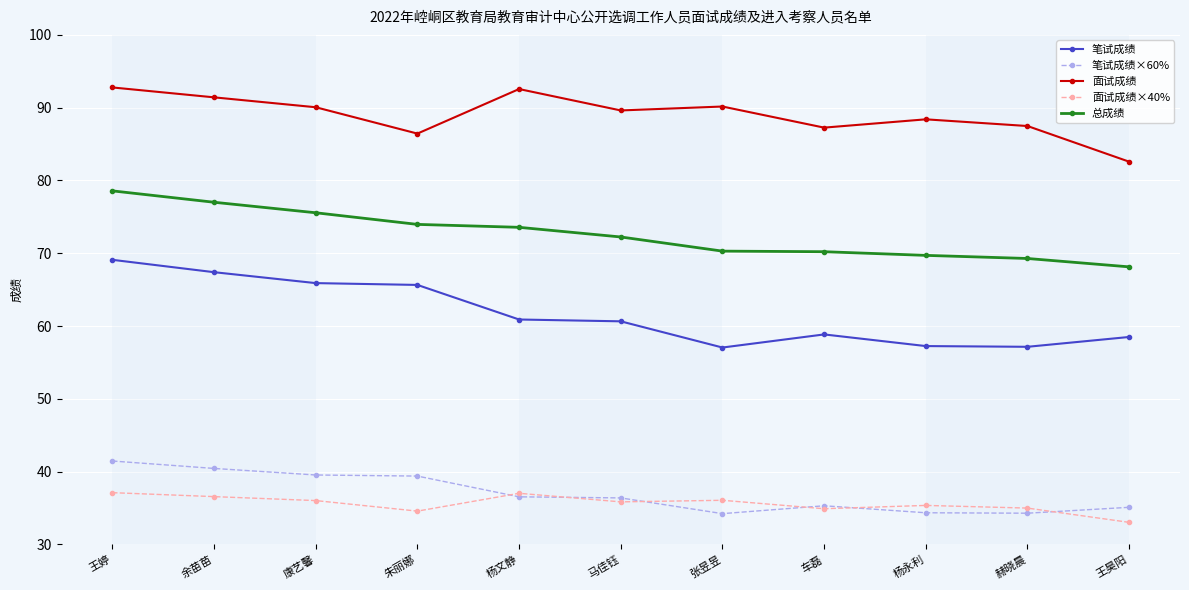

In 面试成绩, how many points are higher than both neighbors (excluding endpoints)?

3